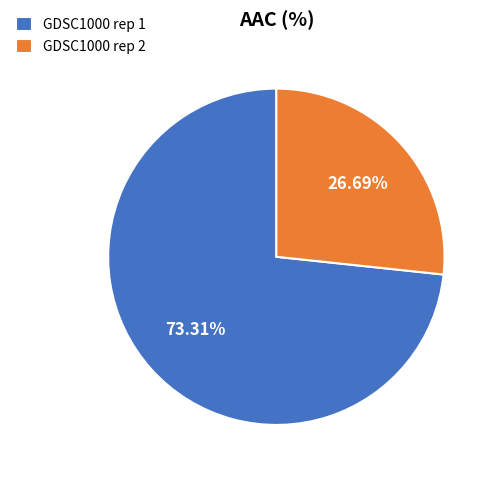

To the nearest percent, what percentage of the pie is GDSC1000 rep 1?

73%